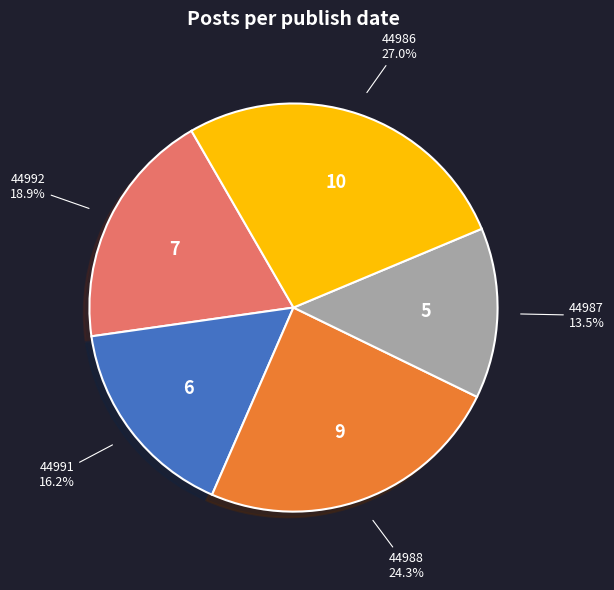

Which has a higher value, 44986 or 44991?

44986